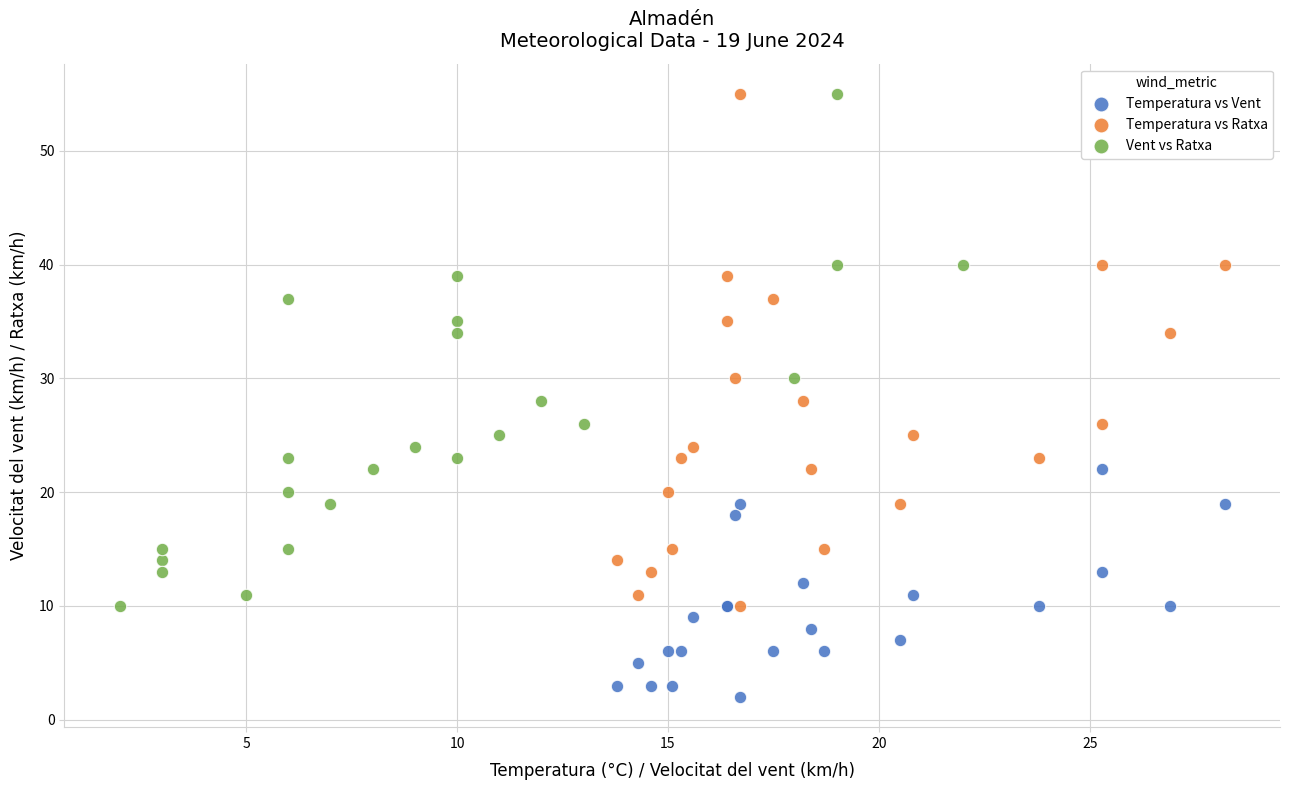

Which series contains the lowest Y value?

Temperatura vs Vent